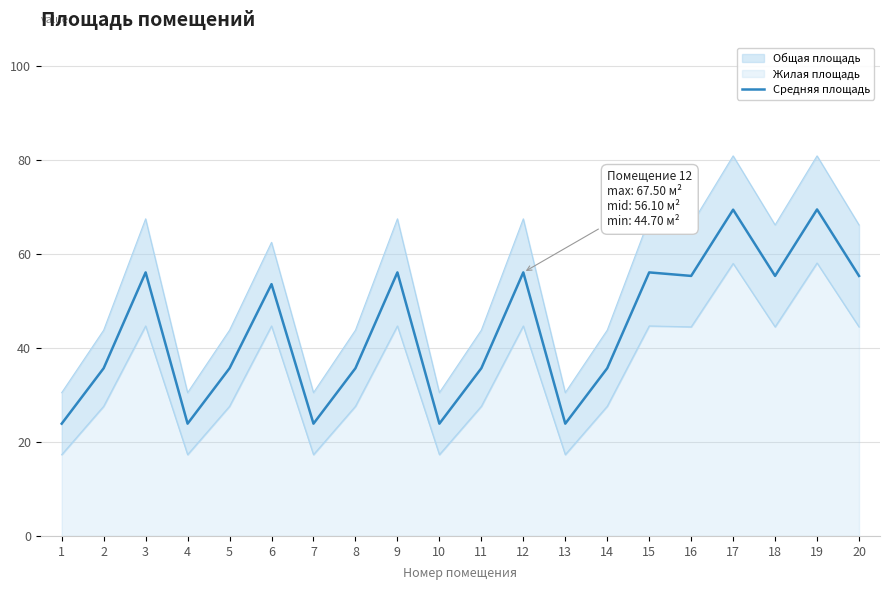

Reading right to left, what are all the values shown in this chart?

55.4	69.5	55.4	69.5	55.4	56.1	35.7	23.9	56.1	35.7	23.9	56.1	35.7	23.9	53.6	35.7	23.9	56.1	35.7	23.9